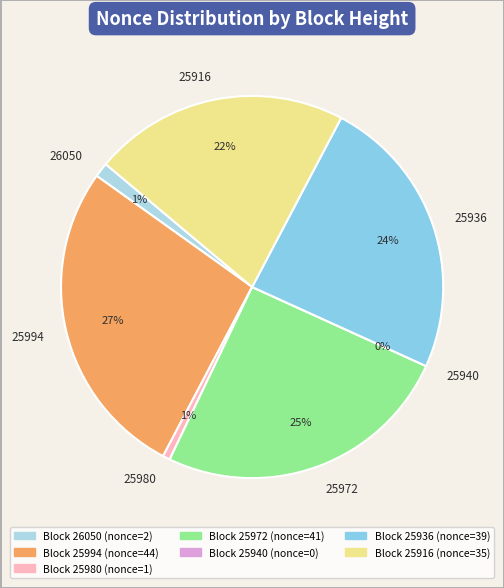

True or false: 25936 accounts for 24% of the total.

True